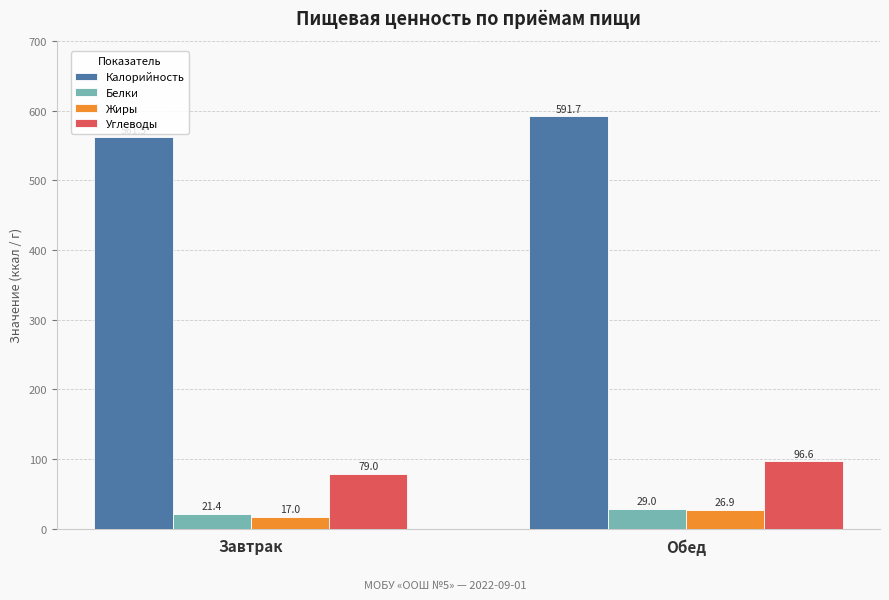

Which series has the largest total across all categories?

Калорийность